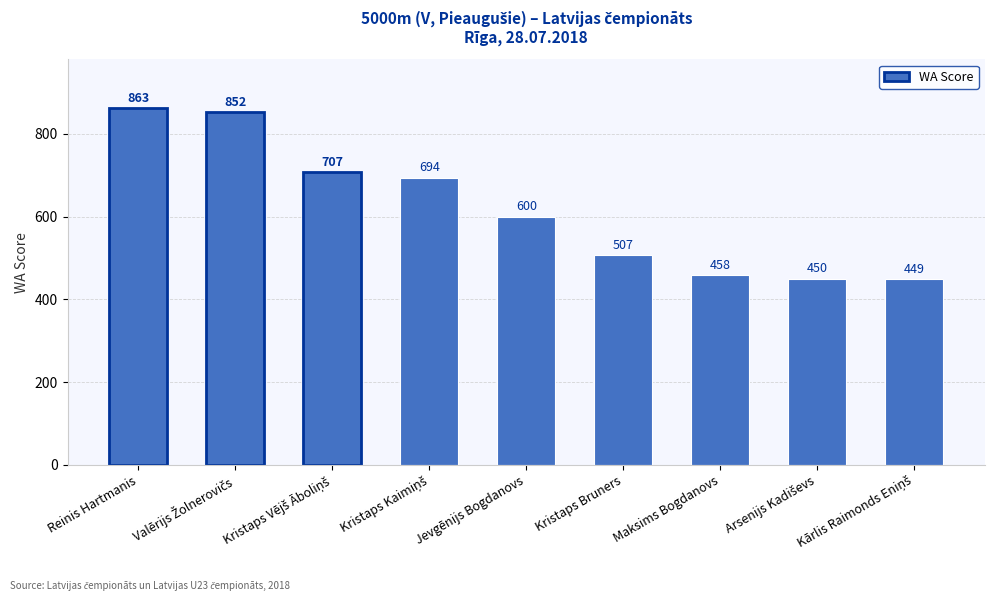

At which label does the data first exceed 600?

Reinis Hartmanis